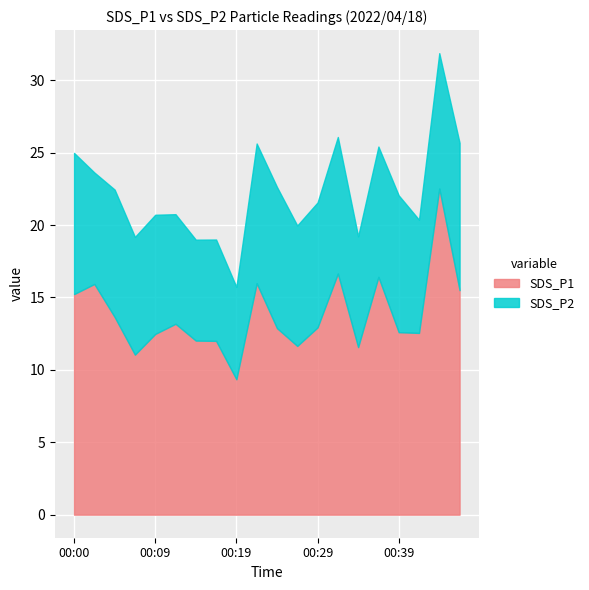

What is the difference between the maximum and minimum values in the SDS_P1 series?

13.2